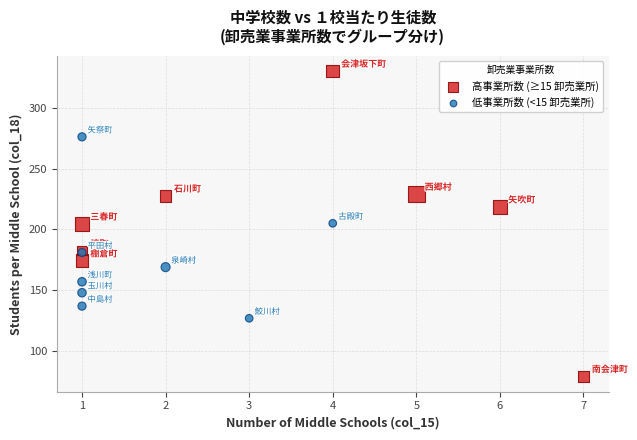

Which series has the widest spread of Y values?

高事業所数 (≥15 卸売業所)